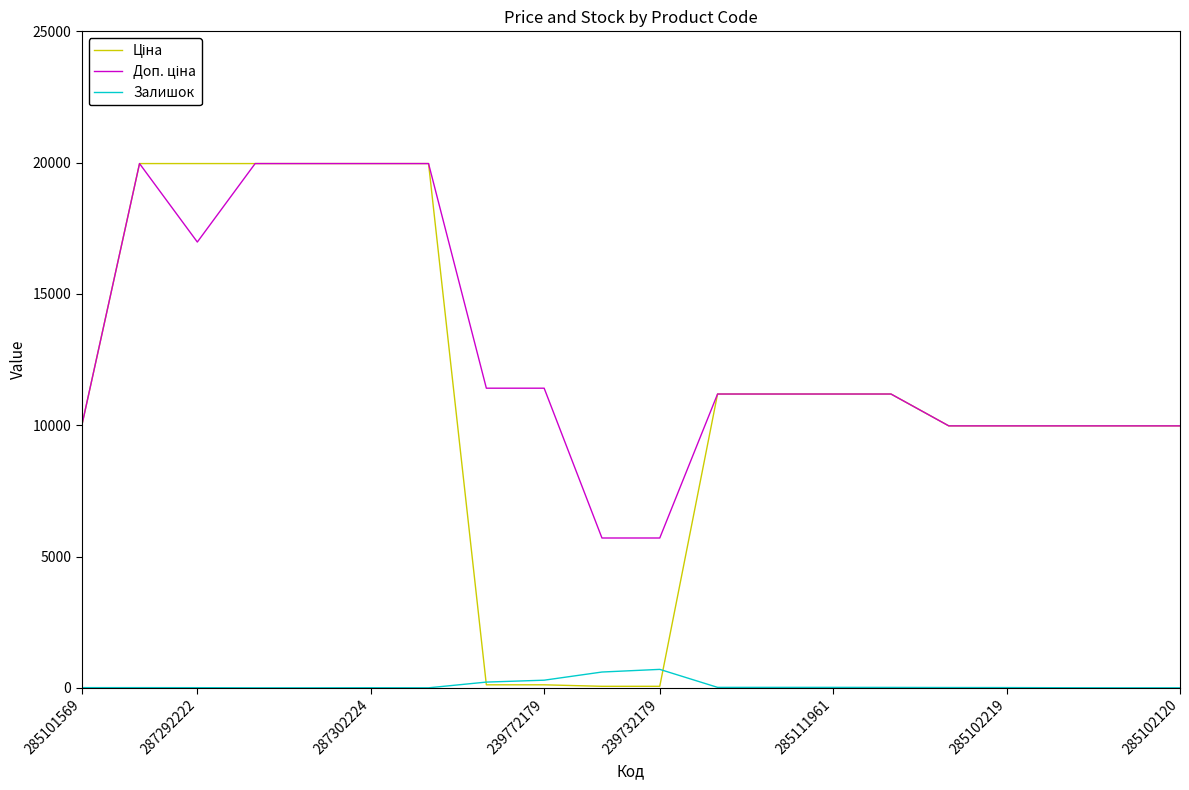

What is the sum of all Залишок values?

1922.0